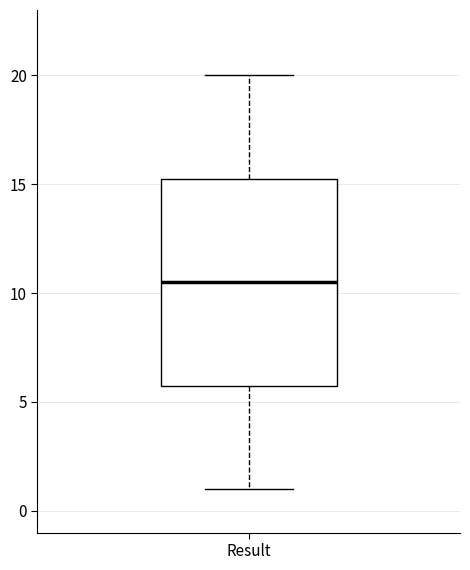

Read this box plot against the y-axis: the position of the median line, the range covered by the box, and the ends of both whiskers. The values are not printed on the chart, so give them approximately, as read against the axis.

median 10.5, box 6.0 to 15.5, whiskers 1.0 to 20.0